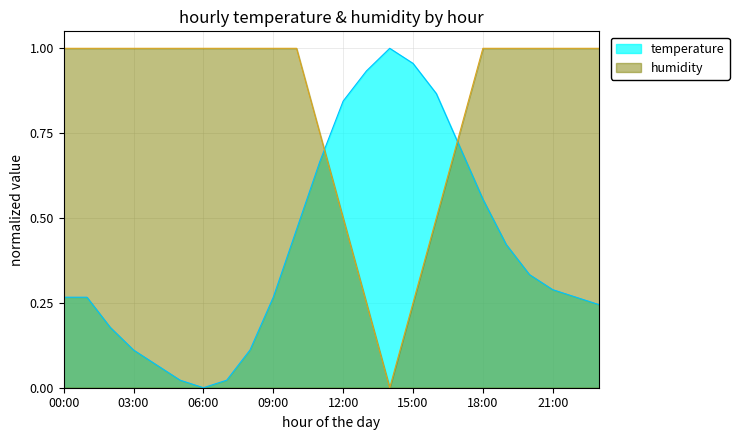

What is the label of the 22nd point from the right?

02:00